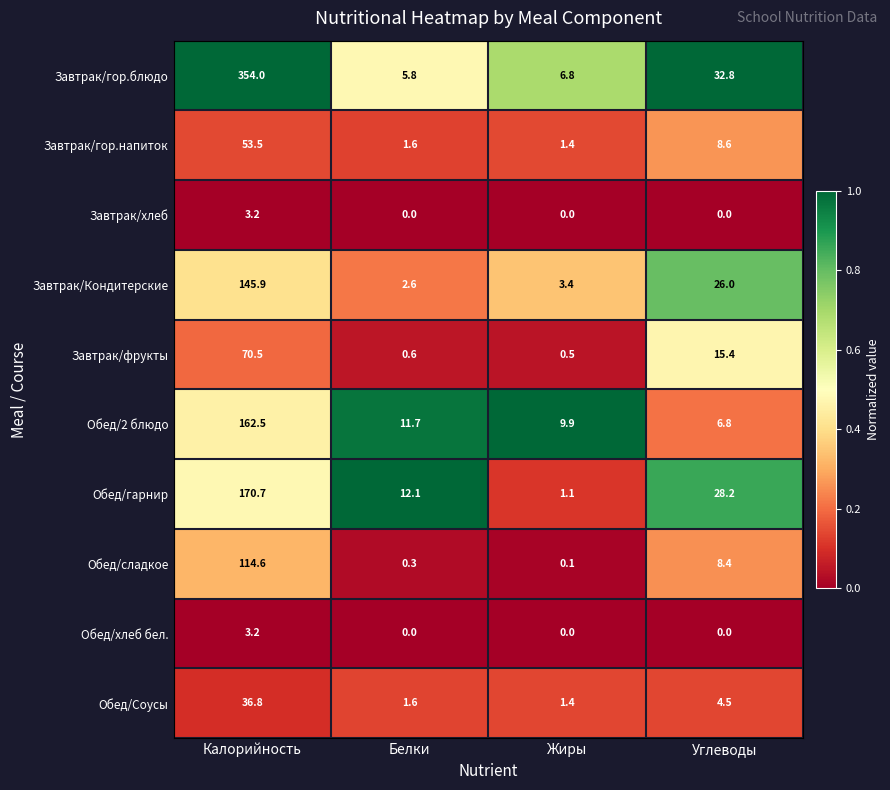

Between Калорийность and Жиры, which series saw the biggest shift?

Завтрак/гор.блюдо